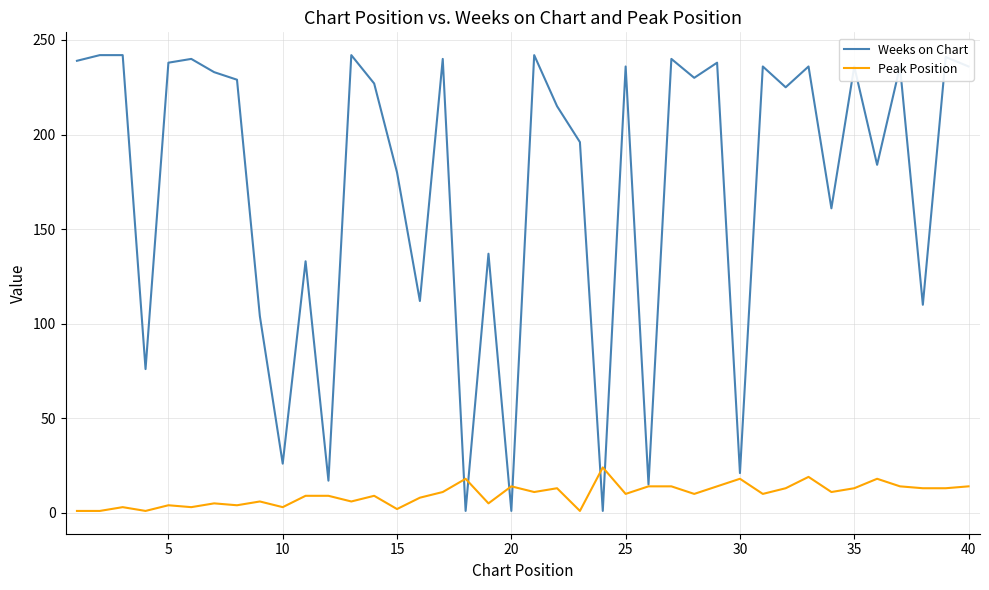

Rank the series by their maximum value, from highest to lowest.

Weeks on Chart, Peak Position